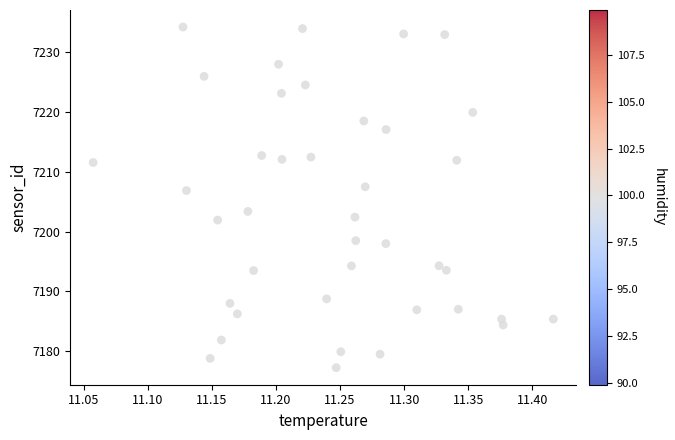

What is the range of Y values (max minus min)?

57.0